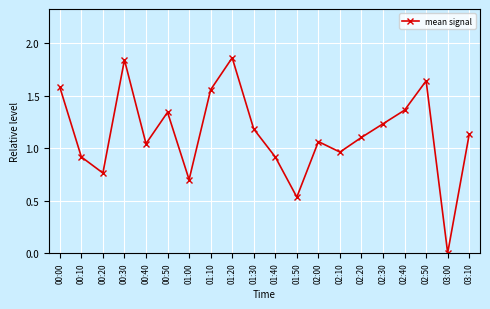

The chart shows a value of 2.1 at 00:50. True or false?

False